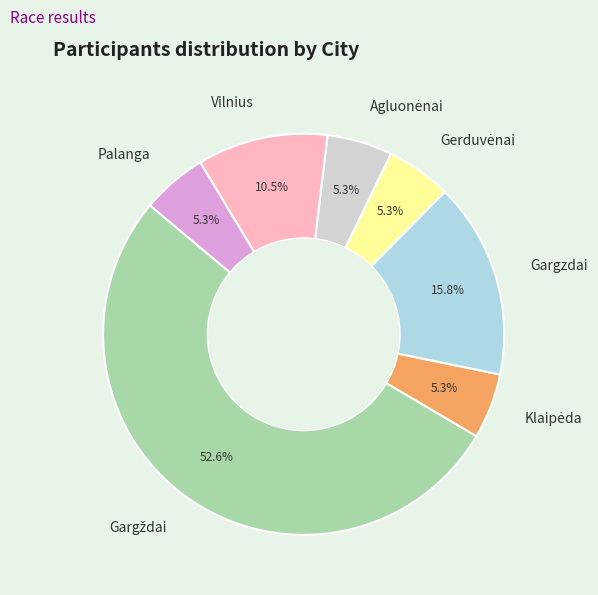

How much of the chart is everything except Palanga?

94.7%